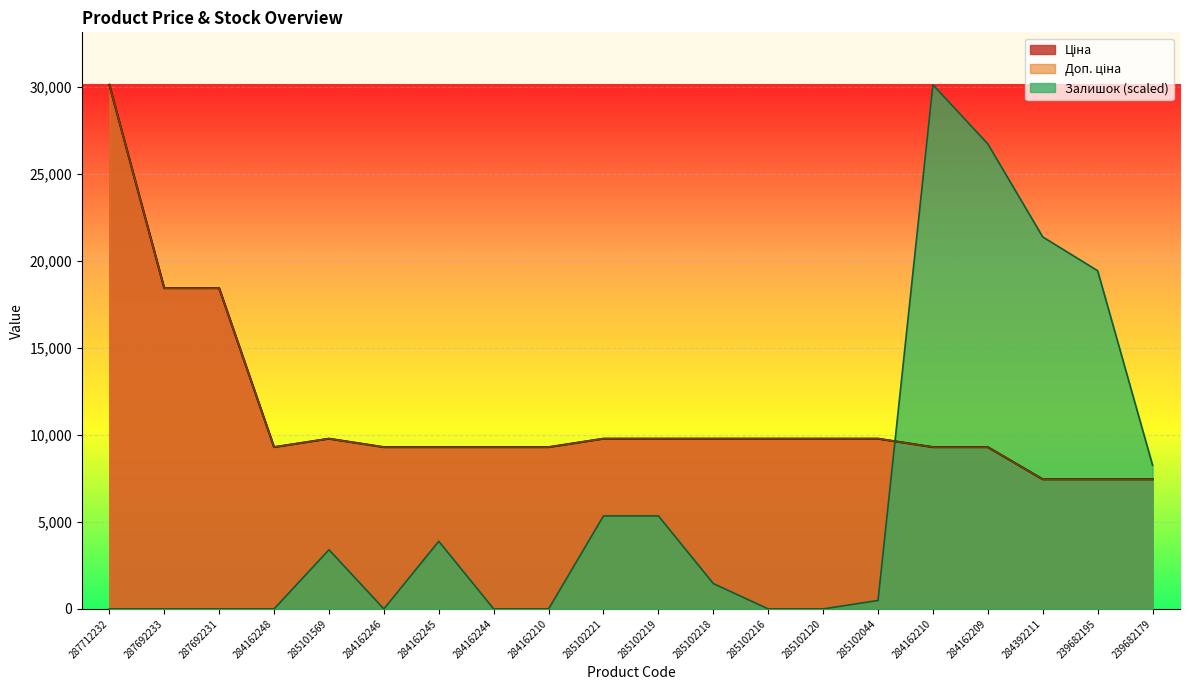

What is the average value of the Доп. ціна series?

11137.0